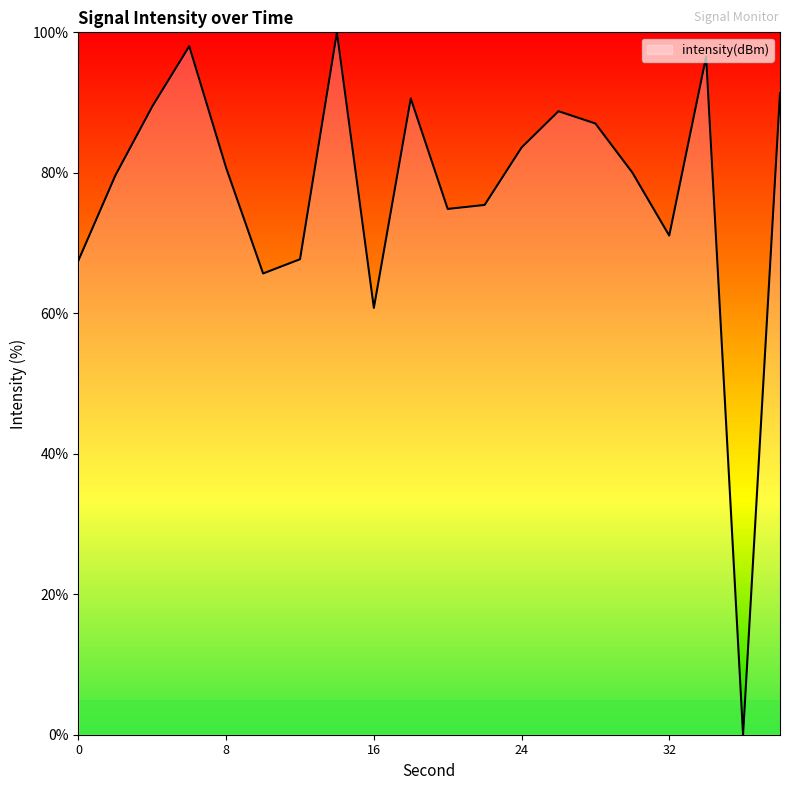

What is the maximum value shown in the chart?

100.0